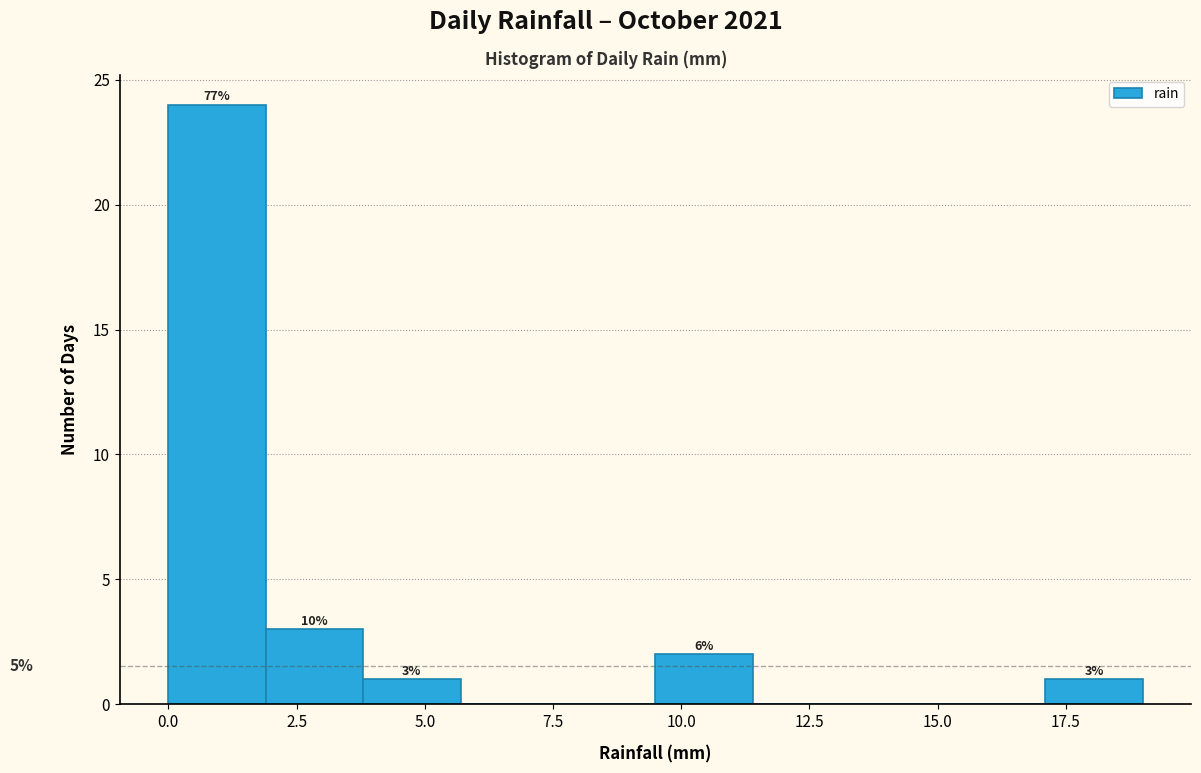

Around what value on the x-axis is the tallest bar? Give the approximate position of its centre, as read against the axis.

1.0